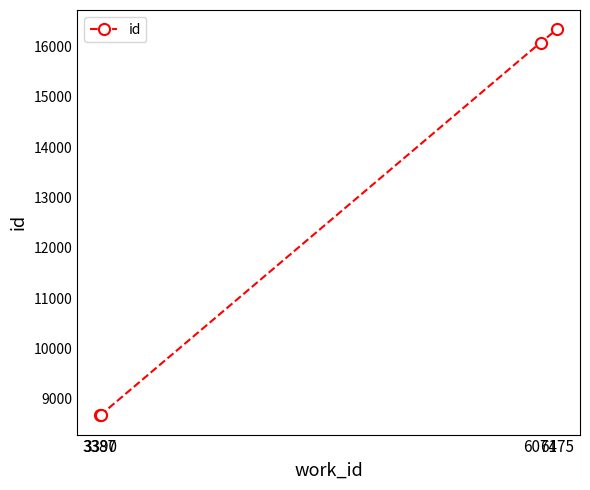

What is the approximate value at 6074?

16082